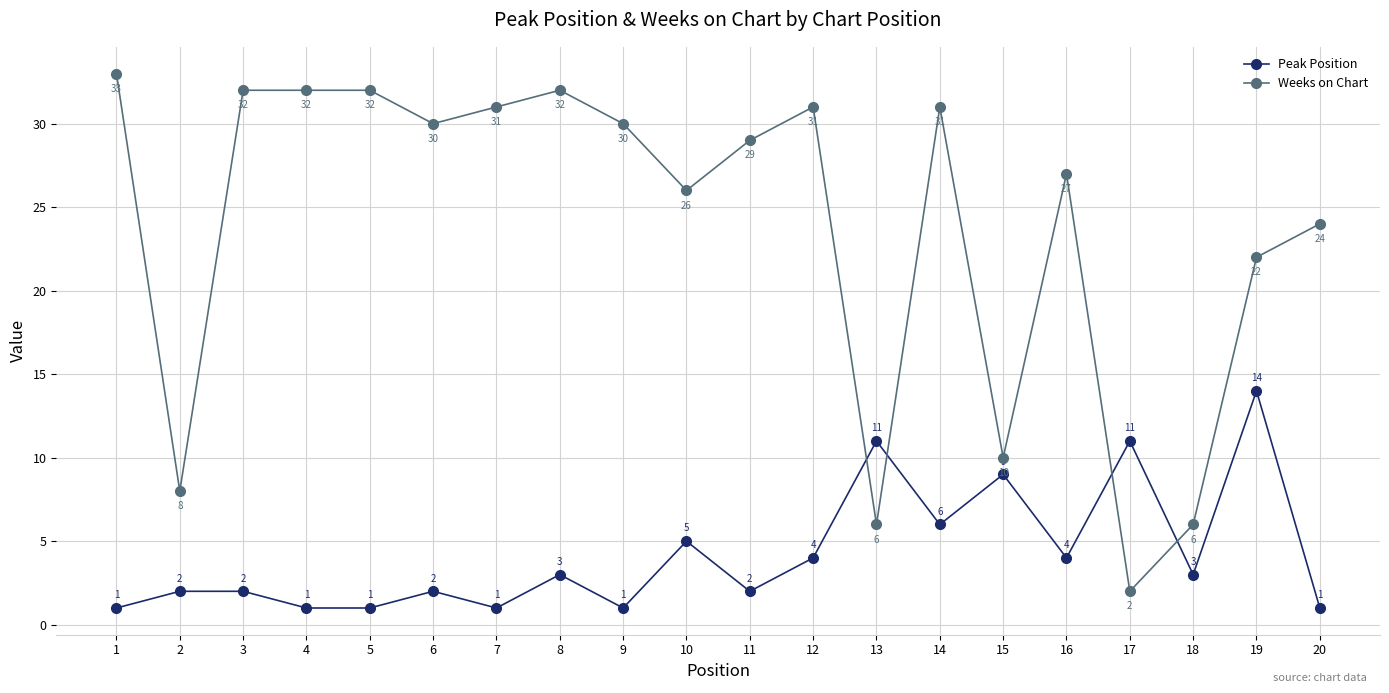

Reading left to right, transcribe all the data shown in this chart.

Peak Position: 1	2	2	1	1	2	1	3	1	5	2	4	11	6	9	4	11	3	14	1
Weeks on Chart: 33	8	32	32	32	30	31	32	30	26	29	31	6	31	10	27	2	6	22	24